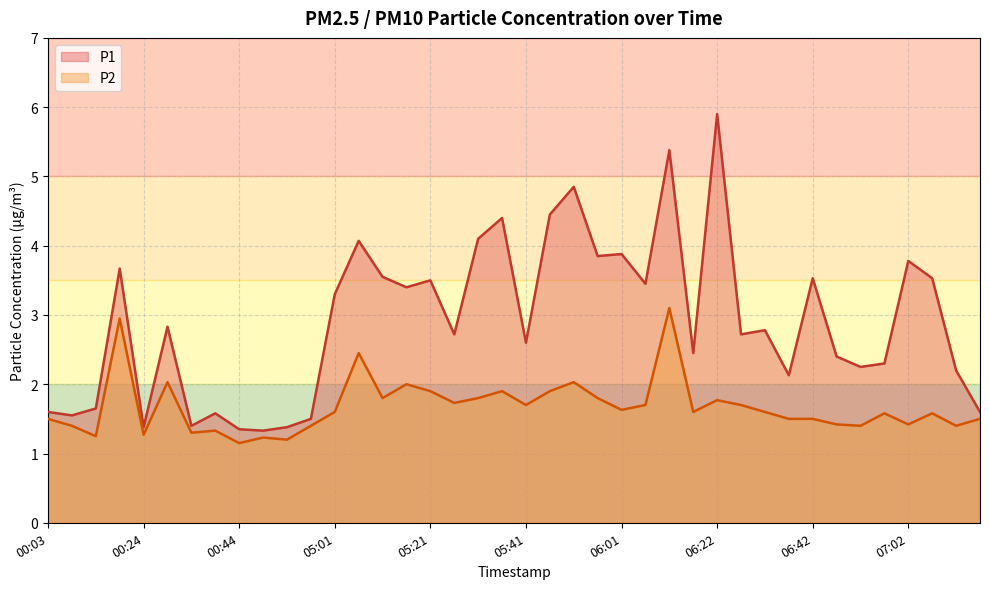

How many distinct data groups are displayed?

2